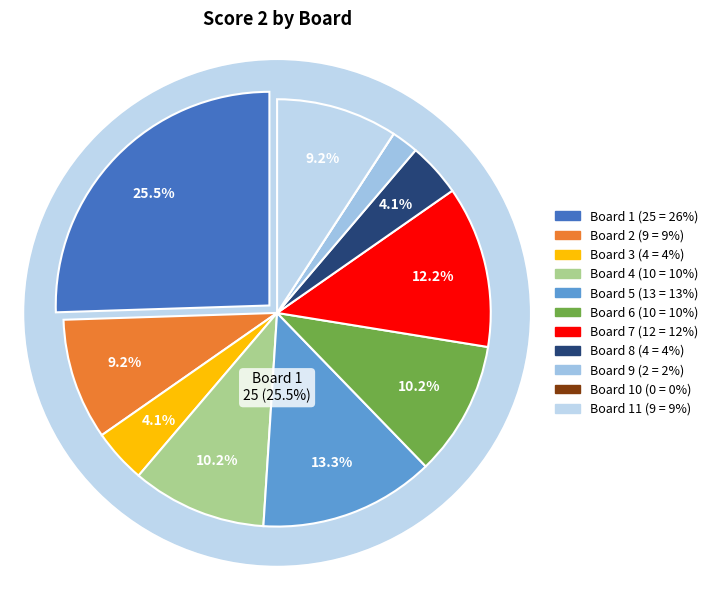

Approximately how many times larger is the value at Board 6 compared to Board 1?

0.4